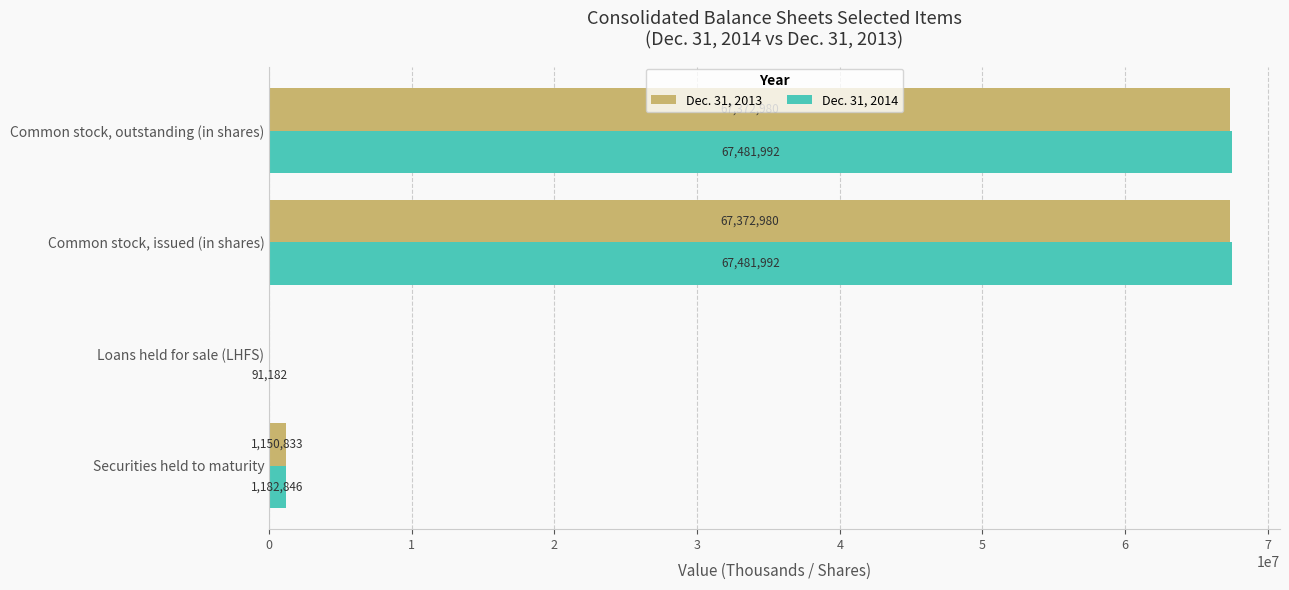

At which label is Dec. 31, 2013 closest to 33686490?

Securities held to maturity